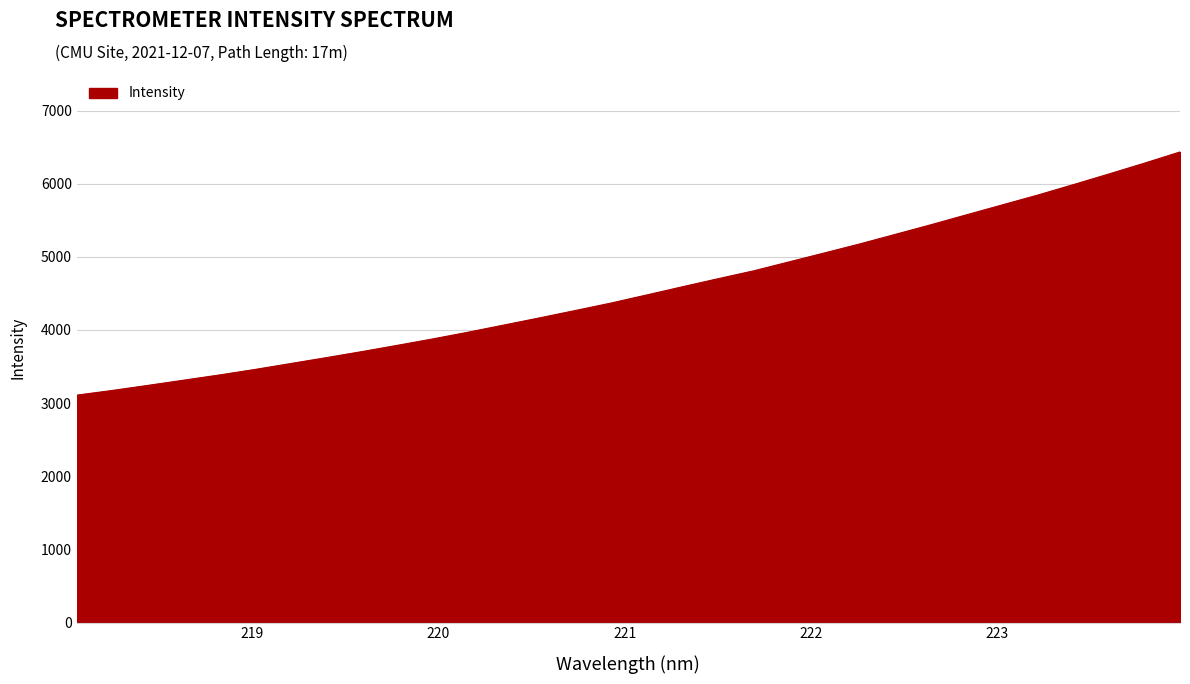

What is the smallest value displayed?

3109.2